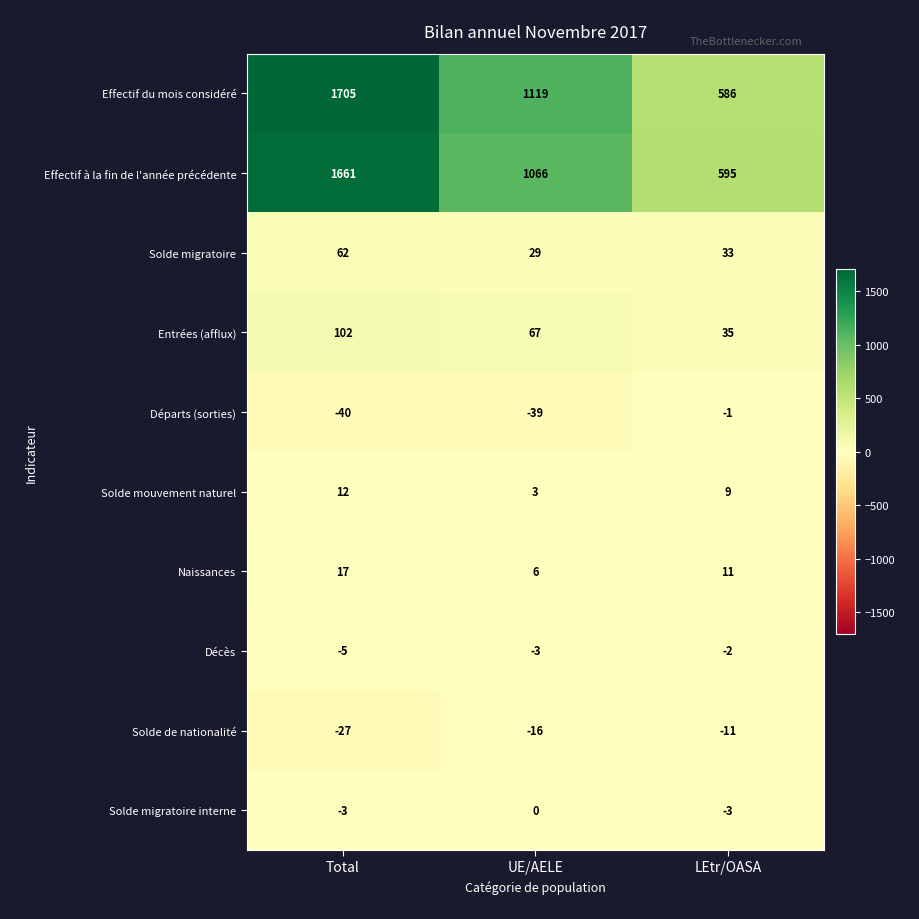

What is the smallest value displayed?

-40